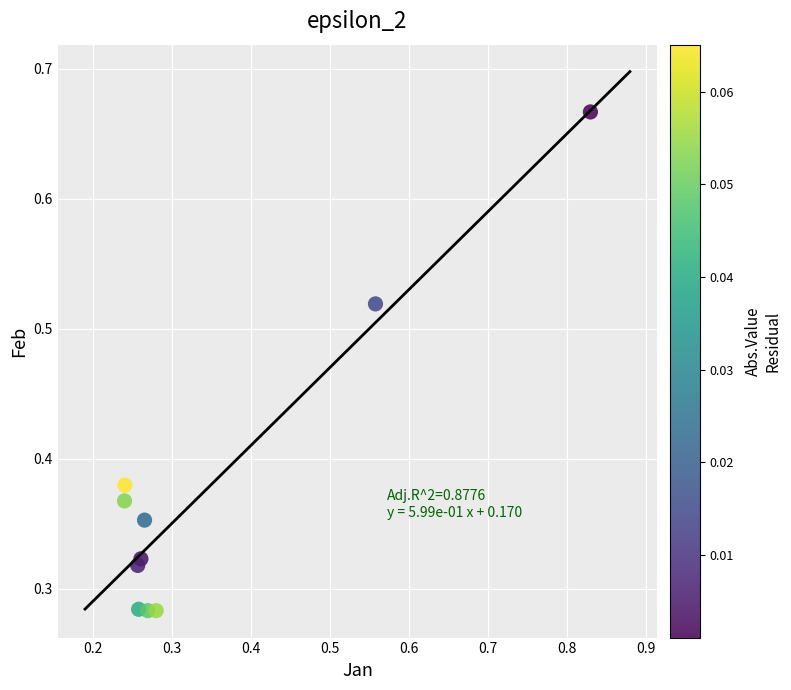

What is the range of X values (max minus min)?

0.6